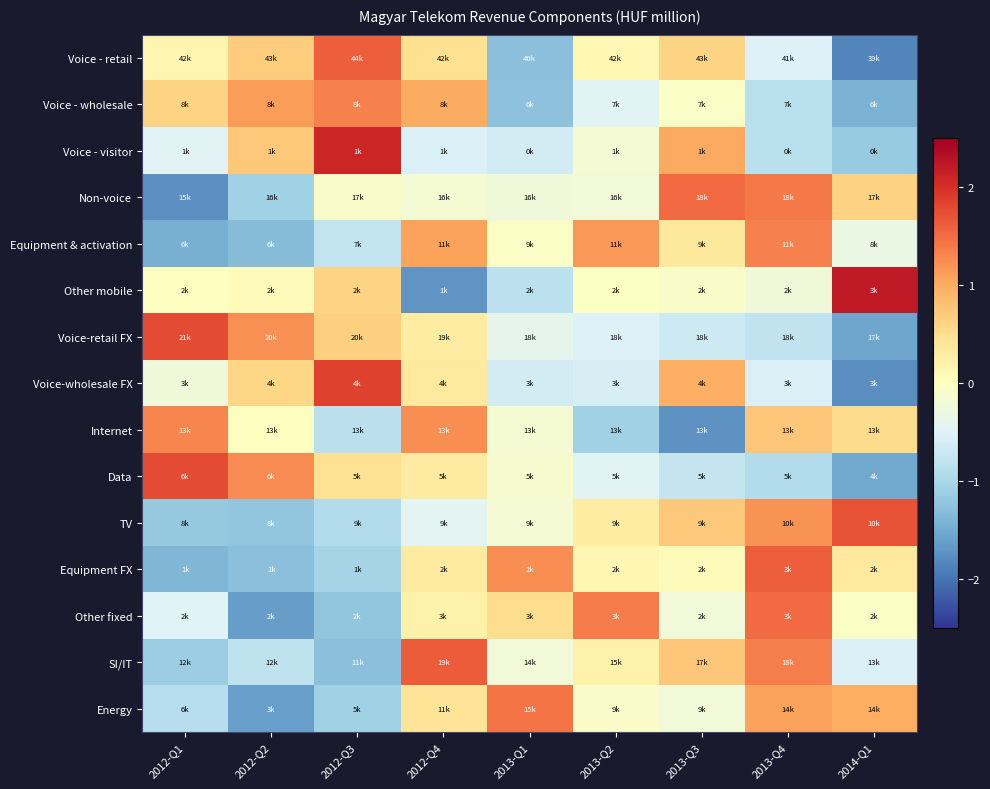

Reading left to right, list all the values displayed in this chart.

Voice - retail: 2012-Q1=0.2	2012-Q2=0.7	2012-Q3=1.6	2012-Q4=0.5	2013-Q1=-1.3	2013-Q2=0.1	2013-Q3=0.6	2013-Q4=-0.5	2014-Q1=-1.8
Voice - wholesale: 2012-Q1=0.6	2012-Q2=1.1	2012-Q3=1.3	2012-Q4=1.0	2013-Q1=-1.3	2013-Q2=-0.5	2013-Q3=-0.1	2013-Q4=-0.9	2014-Q1=-1.4
Voice - visitor: 2012-Q1=-0.5	2012-Q2=0.7	2012-Q3=2.1	2012-Q4=-0.5	2013-Q1=-0.6	2013-Q2=-0.2	2013-Q3=1.0	2013-Q4=-0.9	2014-Q1=-1.2
Non-voice: 2012-Q1=-1.7	2012-Q2=-1.1	2012-Q3=-0.1	2012-Q4=-0.2	2013-Q1=-0.3	2013-Q2=-0.2	2013-Q3=1.5	2013-Q4=1.4	2014-Q1=0.6
Equipment & activation: 2012-Q1=-1.5	2012-Q2=-1.3	2012-Q3=-0.8	2012-Q4=1.1	2013-Q1=-0.1	2013-Q2=1.2	2013-Q3=0.4	2013-Q4=1.3	2014-Q1=-0.3
Other mobile: 2012-Q1=-0.0	2012-Q2=0.0	2012-Q3=0.6	2012-Q4=-1.7	2013-Q1=-0.8	2013-Q2=-0.0	2013-Q3=-0.1	2013-Q4=-0.2	2014-Q1=2.2
Voice-retail FX: 2012-Q1=1.8	2012-Q2=1.2	2012-Q3=0.7	2012-Q4=0.3	2013-Q1=-0.4	2013-Q2=-0.5	2013-Q3=-0.7	2013-Q4=-0.8	2014-Q1=-1.5
Voice-wholesale FX: 2012-Q1=-0.2	2012-Q2=0.6	2012-Q3=1.9	2012-Q4=0.3	2013-Q1=-0.6	2013-Q2=-0.6	2013-Q3=1.0	2013-Q4=-0.5	2014-Q1=-1.8
Internet: 2012-Q1=1.3	2012-Q2=-0.0	2012-Q3=-0.9	2012-Q4=1.2	2013-Q1=-0.2	2013-Q2=-1.1	2013-Q3=-1.7	2013-Q4=0.8	2014-Q1=0.5
Data: 2012-Q1=1.8	2012-Q2=1.3	2012-Q3=0.5	2012-Q4=0.3	2013-Q1=-0.2	2013-Q2=-0.5	2013-Q3=-0.7	2013-Q4=-0.9	2014-Q1=-1.5
TV: 2012-Q1=-1.2	2012-Q2=-1.2	2012-Q3=-0.9	2012-Q4=-0.4	2013-Q1=-0.2	2013-Q2=0.3	2013-Q3=0.7	2013-Q4=1.2	2014-Q1=1.7
Equipment FX: 2012-Q1=-1.4	2012-Q2=-1.3	2012-Q3=-1.0	2012-Q4=0.3	2013-Q1=1.2	2013-Q2=0.1	2013-Q3=0.1	2013-Q4=1.6	2014-Q1=0.3
Other fixed: 2012-Q1=-0.5	2012-Q2=-1.6	2012-Q3=-1.2	2012-Q4=0.2	2013-Q1=0.5	2013-Q2=1.4	2013-Q3=-0.2	2013-Q4=1.5	2014-Q1=-0.1
SI/IT: 2012-Q1=-1.1	2012-Q2=-0.8	2012-Q3=-1.3	2012-Q4=1.6	2013-Q1=-0.2	2013-Q2=0.2	2013-Q3=0.8	2013-Q4=1.4	2014-Q1=-0.5
Energy: 2012-Q1=-0.9	2012-Q2=-1.6	2012-Q3=-1.1	2012-Q4=0.4	2013-Q1=1.4	2013-Q2=-0.1	2013-Q3=-0.2	2013-Q4=1.1	2014-Q1=1.0